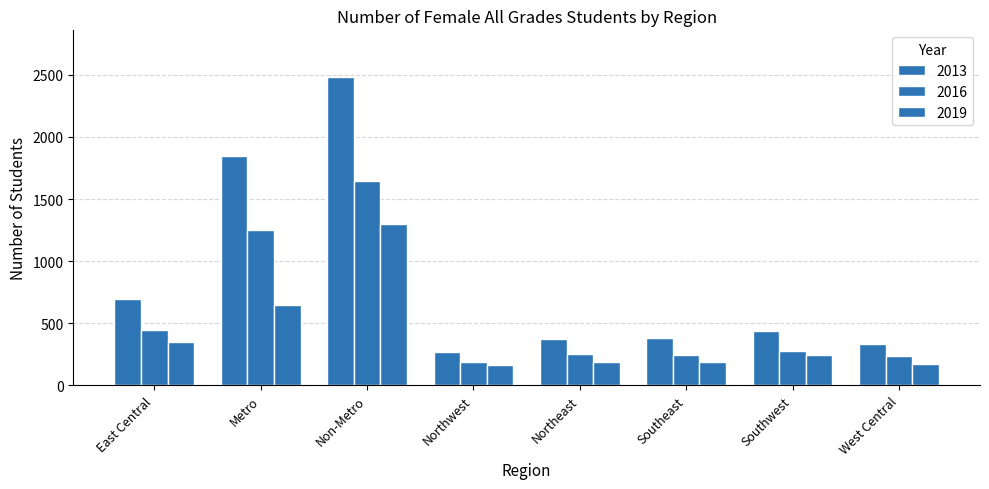

Reading left to right, extract all data points from this chart.

2013: 696	1844	2486	267	376	377	438	332
2016: 447	1253	1643	189	252	244	277	234
2019: 345	646	1301	166	185	184	247	174